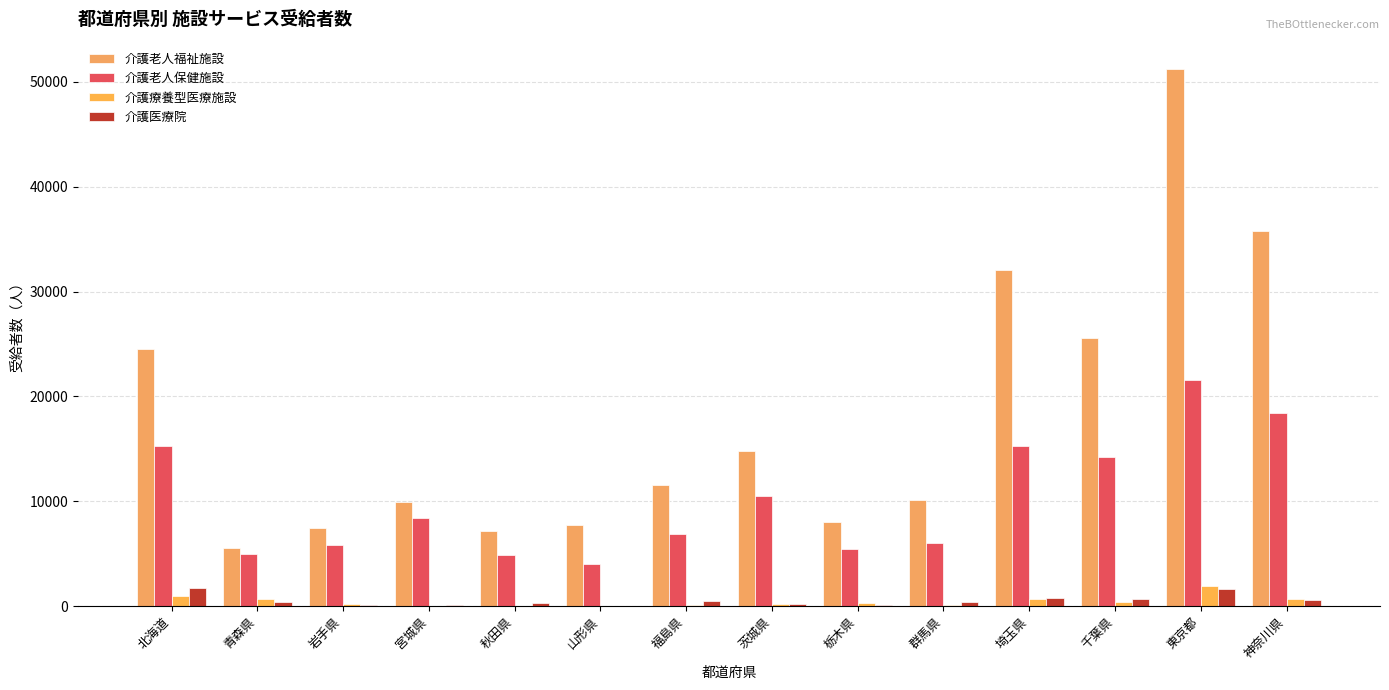

Reading left to right, extract all data points from this chart.

介護老人福祉施設: 北海道=24512	青森県=5593	岩手県=7445	宮城県=9897	秋田県=7161	山形県=7785	福島県=11595	茨城県=14838	栃木県=8031	群馬県=10161	埼玉県=32077	千葉県=25593	東京都=51277	神奈川県=35747
介護老人保健施設: 北海道=15261	青森県=4988	岩手県=5832	宮城県=8392	秋田県=4870	山形県=3982	福島県=6897	茨城県=10466	栃木県=5433	群馬県=6031	埼玉県=15276	千葉県=14253	東京都=21551	神奈川県=18449
介護療養型医療施設: 北海道=1018	青森県=710	岩手県=192	宮城県=20	秋田県=55	山形県=32	福島県=148	茨城県=209	栃木県=297	群馬県=98	埼玉県=712	千葉県=412	東京都=1959	神奈川県=683
介護医療院: 北海道=1686	青森県=445	岩手県=76	宮城県=133	秋田県=272	山形県=62	福島県=483	茨城県=209	栃木県=138	群馬県=440	埼玉県=790	千葉県=708	東京都=1623	神奈川県=549